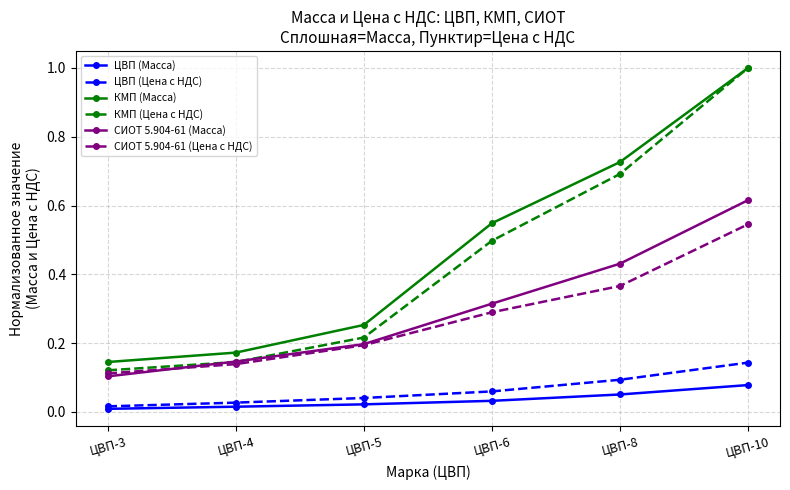

The value of КМП (Цена с НДС) at ЦВП-10 is 1.0. True or false?

True